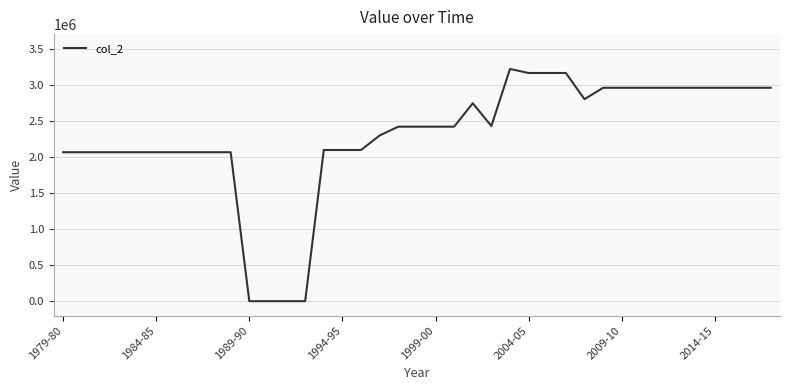

Count the number of data series in this chart.

1